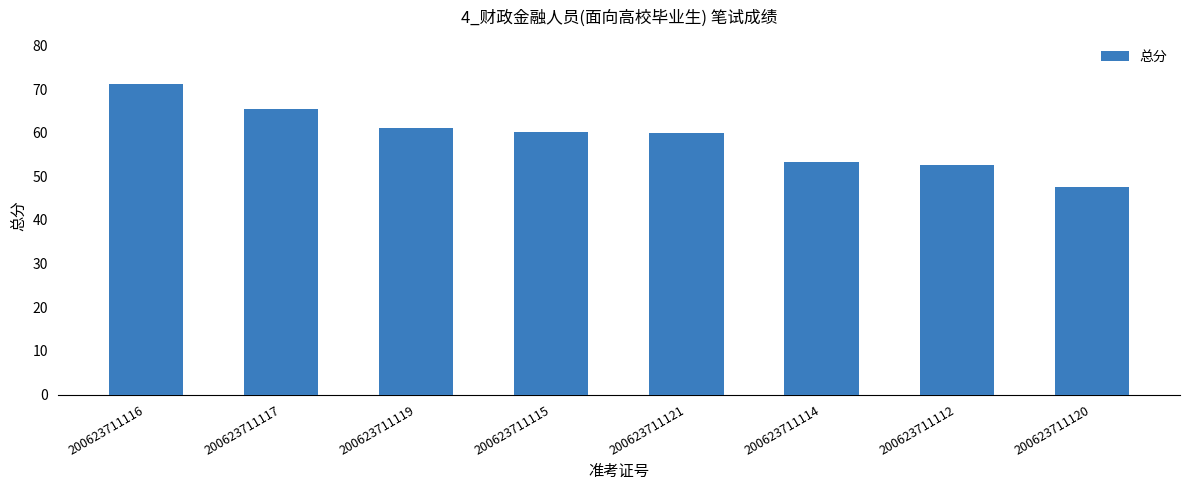

What is the difference between the second highest and second lowest values?

12.9